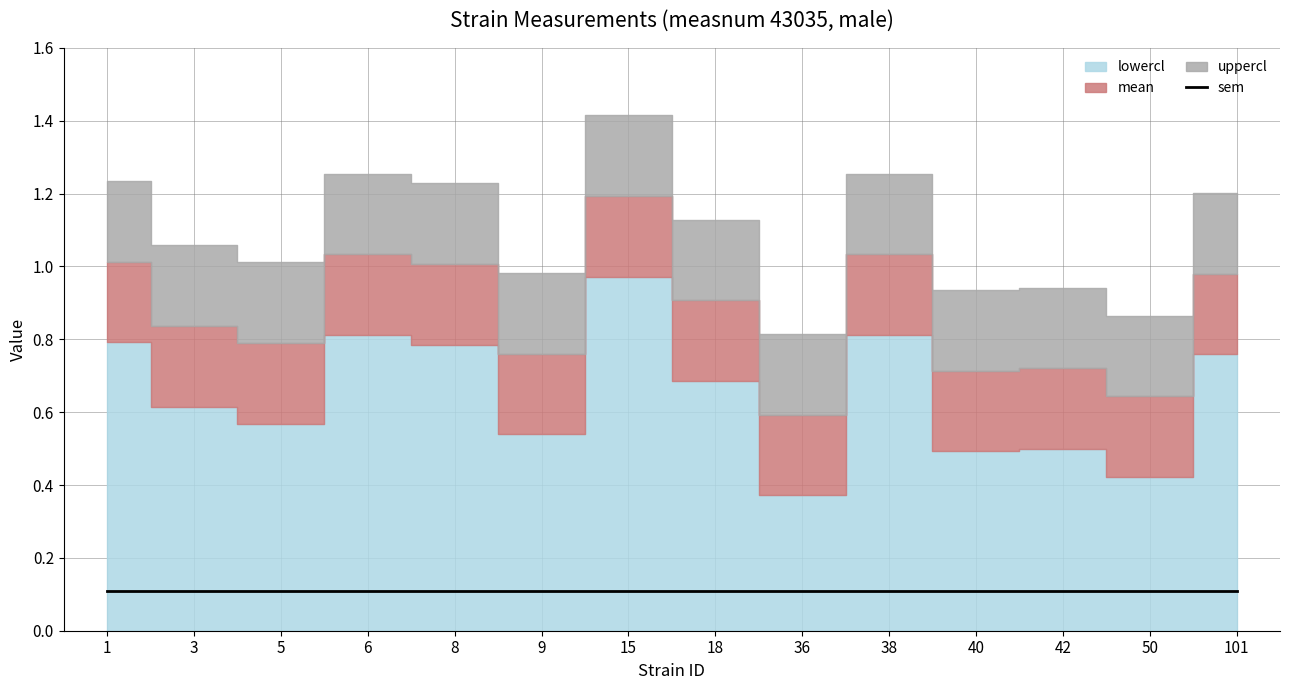

What is the difference between the highest and lowest values at 5?

0.9